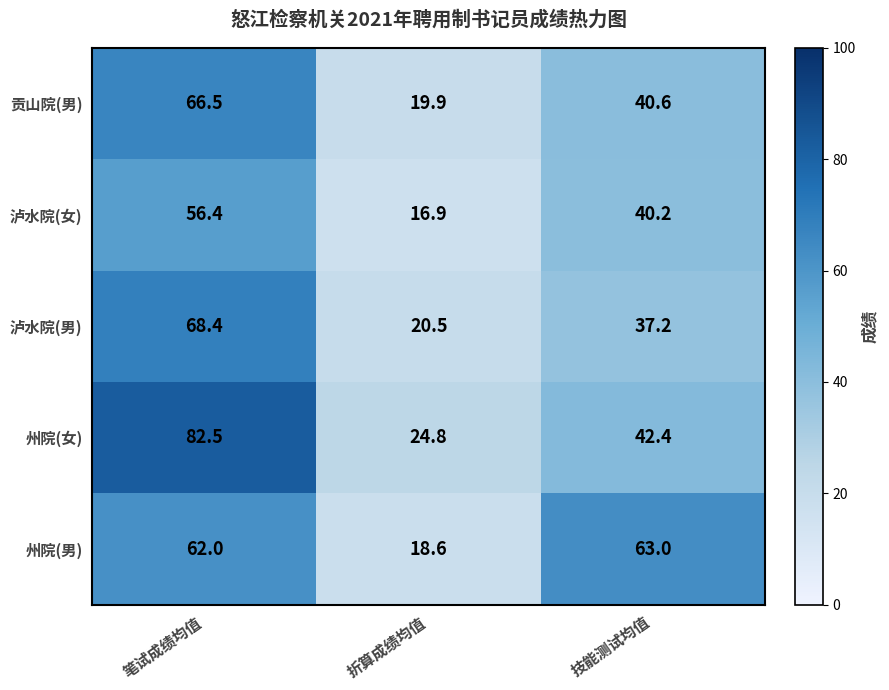

Reading left to right, transcribe all the data shown in this chart.

贡山院(男): 66.5	19.9	40.6
泸水院(女): 56.4	16.9	40.2
泸水院(男): 68.4	20.5	37.2
州院(女): 82.5	24.8	42.4
州院(男): 62.0	18.6	63.0